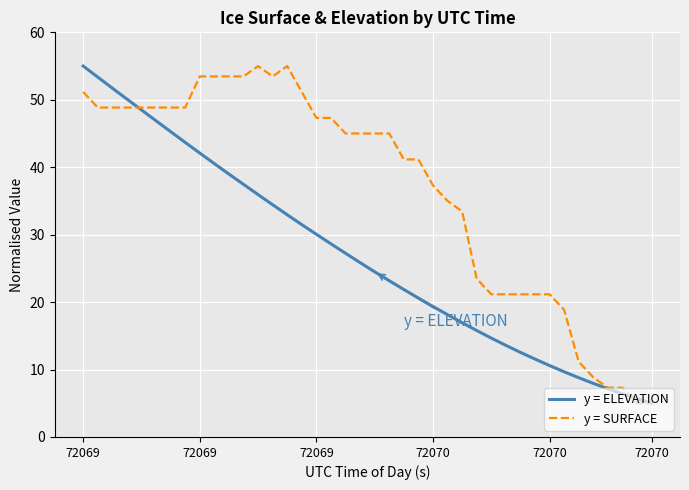

At how many categories does at least one series exceed 15?

34